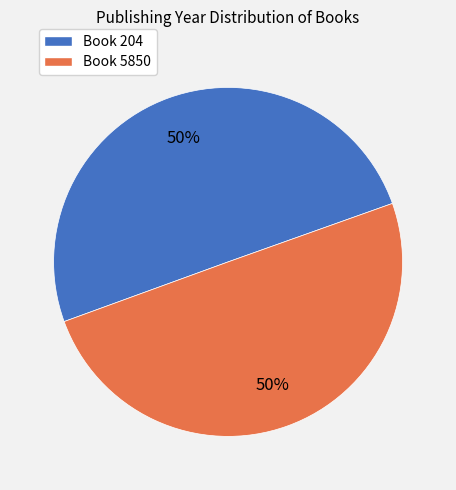

To the nearest percent, what is the average slice percentage?

50%